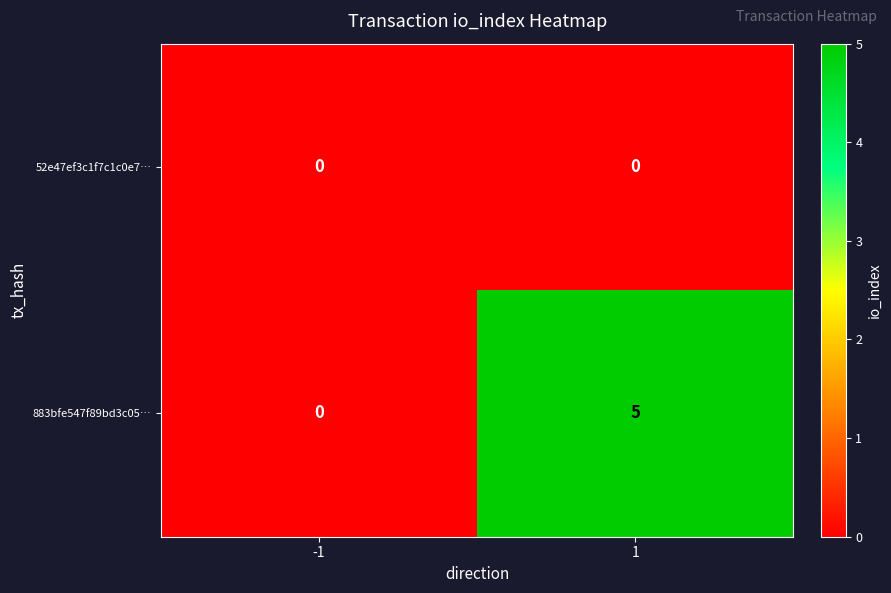

What is the sum of the 883bfe547f89bd3c05… values at 1 and -1?

5